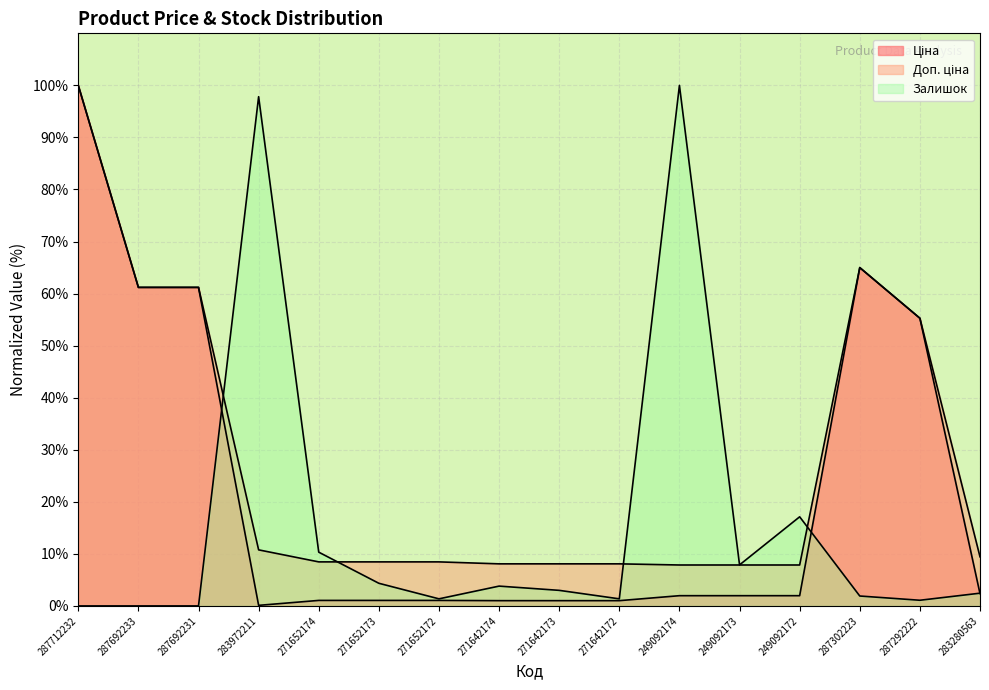

Which series changed the most between 271642173 and 283280563?

Доп. ціна